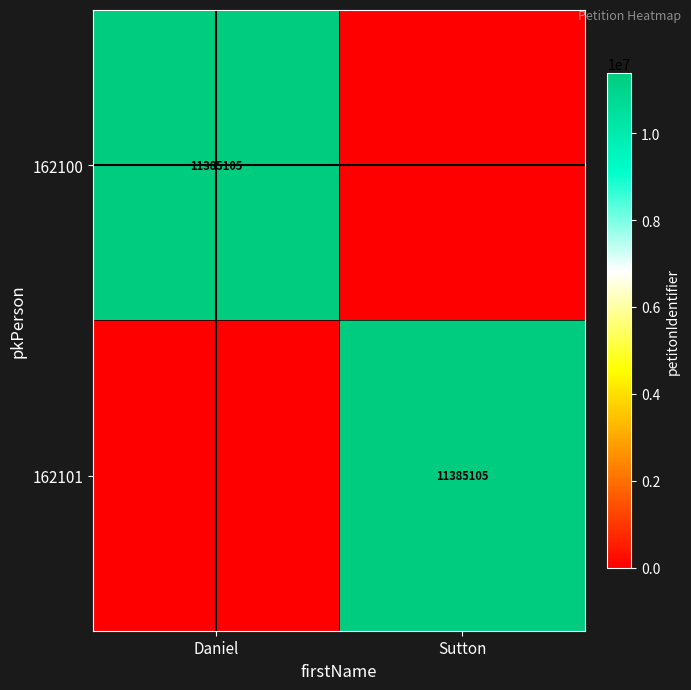

True or false: 162101 has a value of 14959422 at Sutton.

False